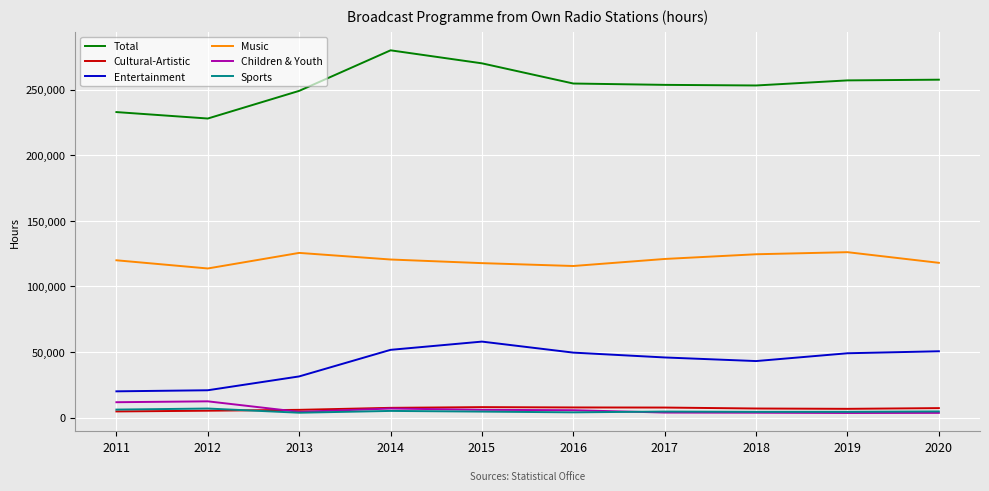

True or false: Total and Music cross at least once.

False